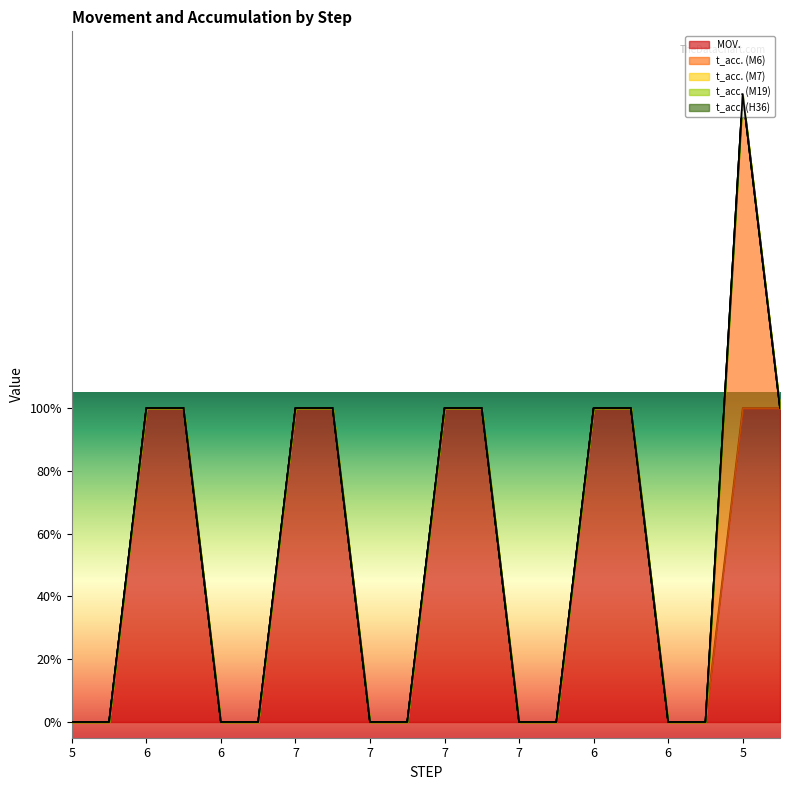

True or false: t_acc. (M7) has more than 1 points higher than both neighbors.

False